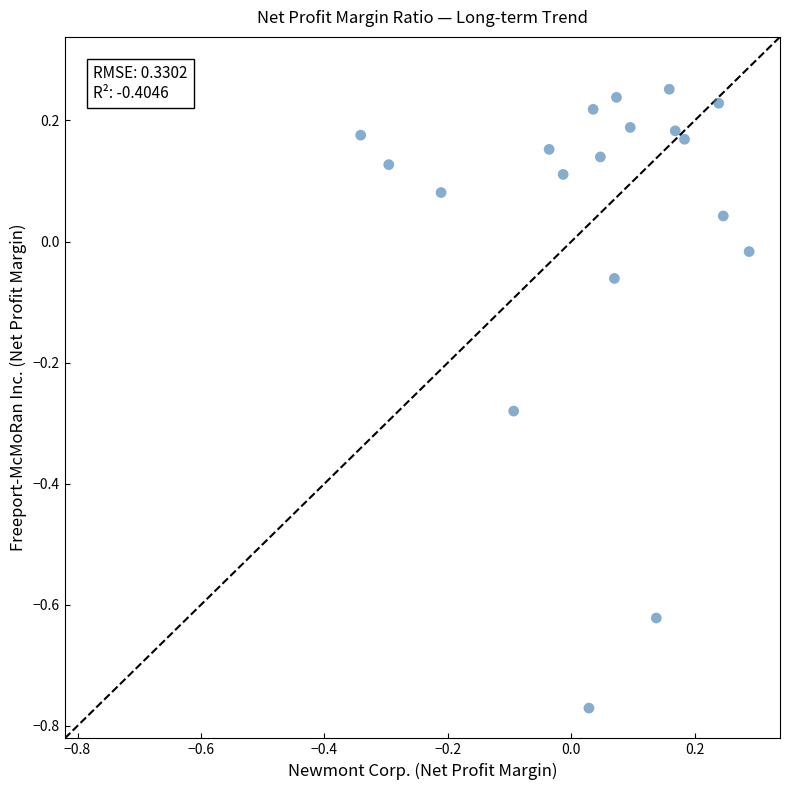

What is the range of X values (max minus min)?

0.6